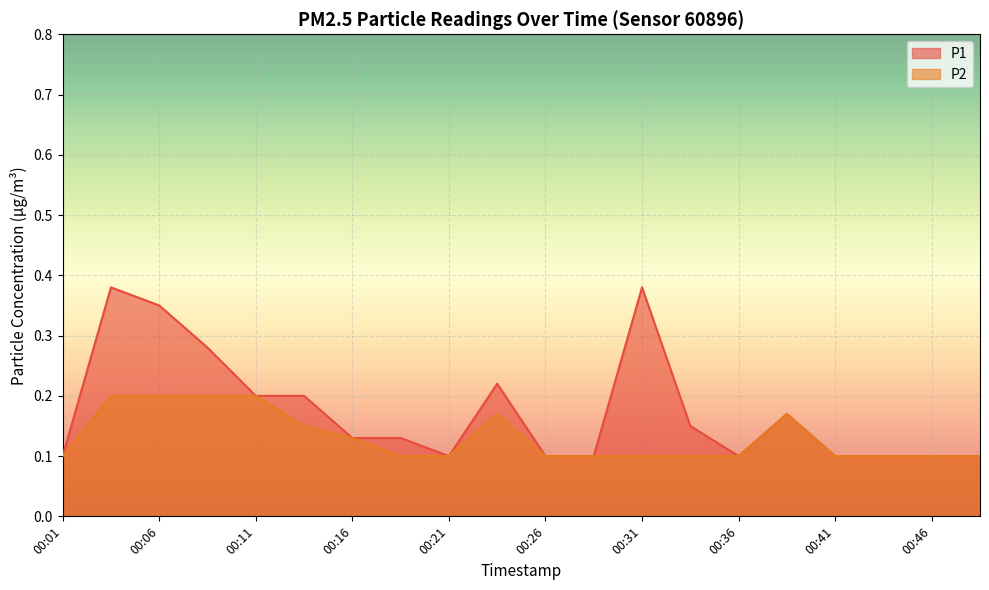

Which series changed the most between 00:01 and 00:36?

P1